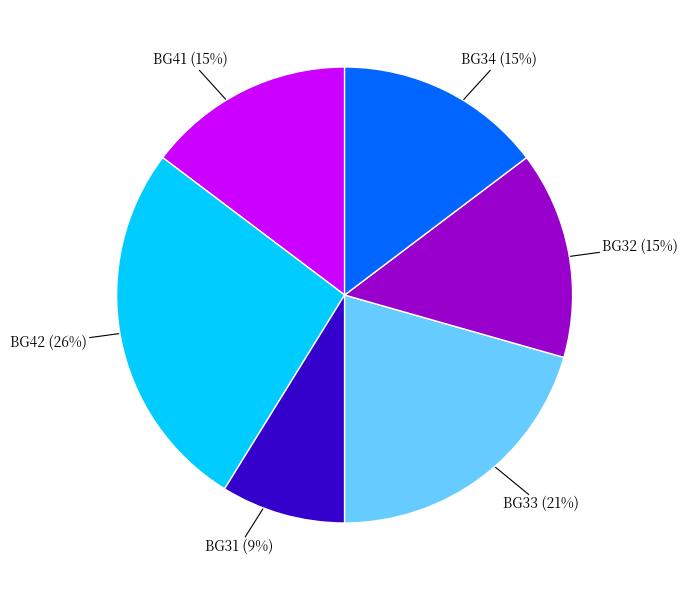

Between BG34 and BG42, which is larger?

BG42